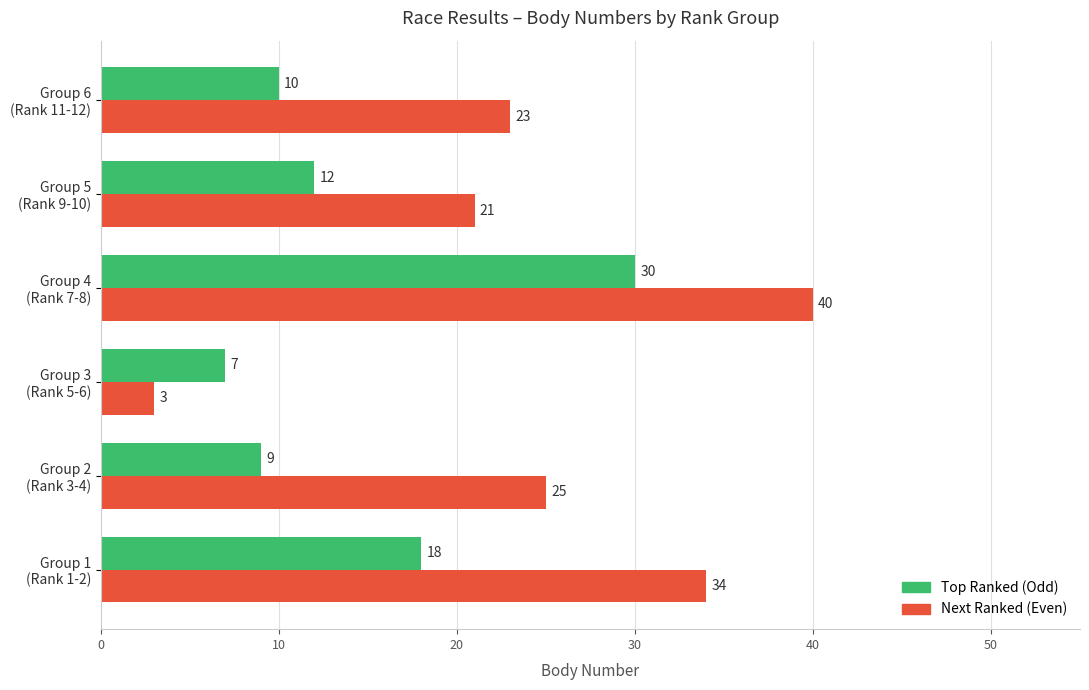

How many data points does each series have?

6